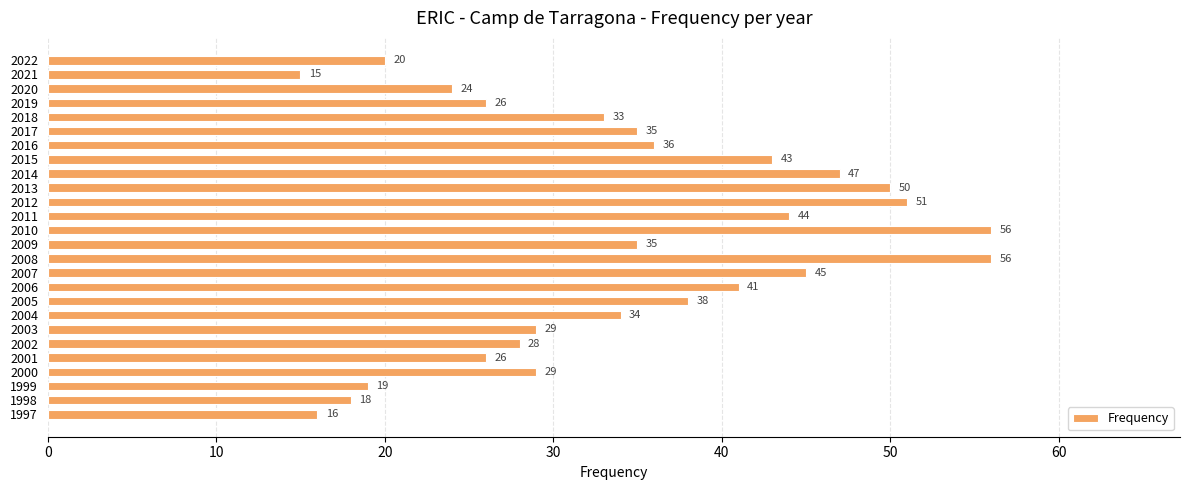

What is the value of the 11th bar from the top?

51